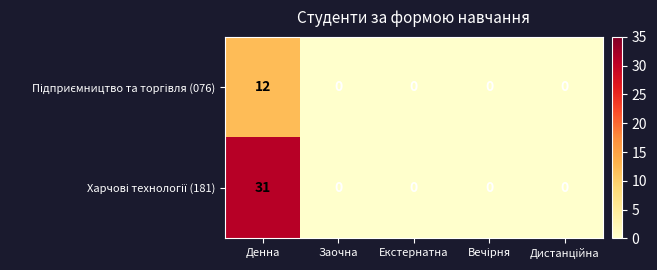

At which category is the sum across all series the highest?

Денна